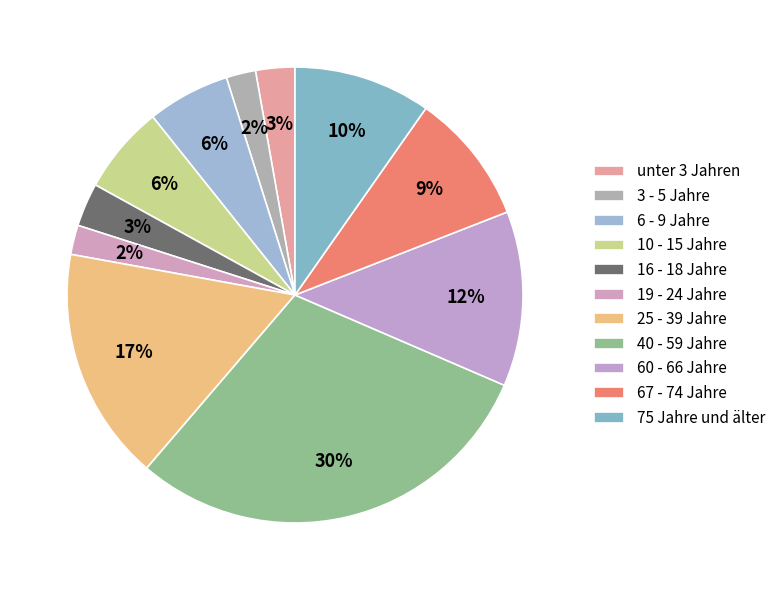

How many segments does this pie chart have?

11